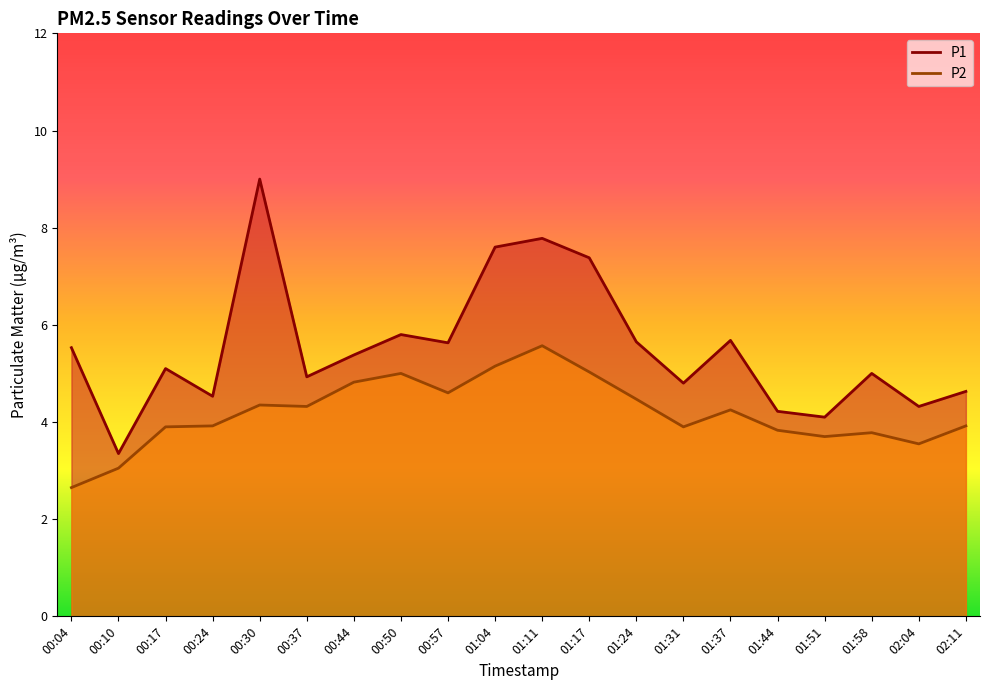

What is the difference between the second highest and minimum values in the P2 series?

2.5